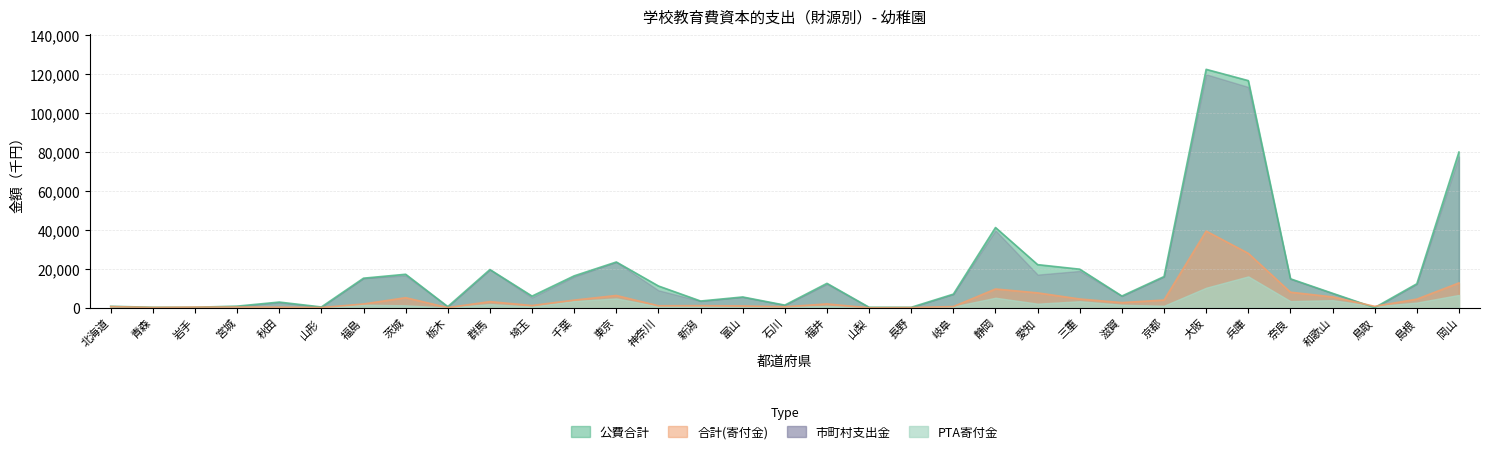

Where does the 合計(寄付金) series first go above 1935?

茨城